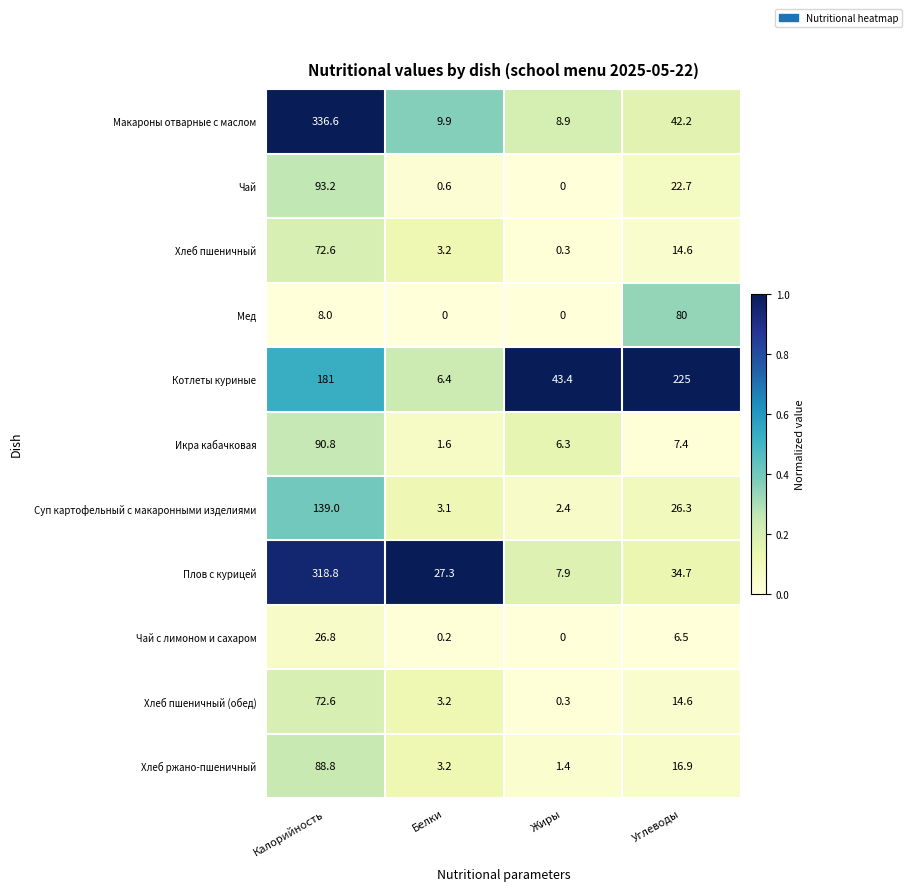

Is it true that Хлеб ржано-пшеничный equals 3.2 at Белки?

True